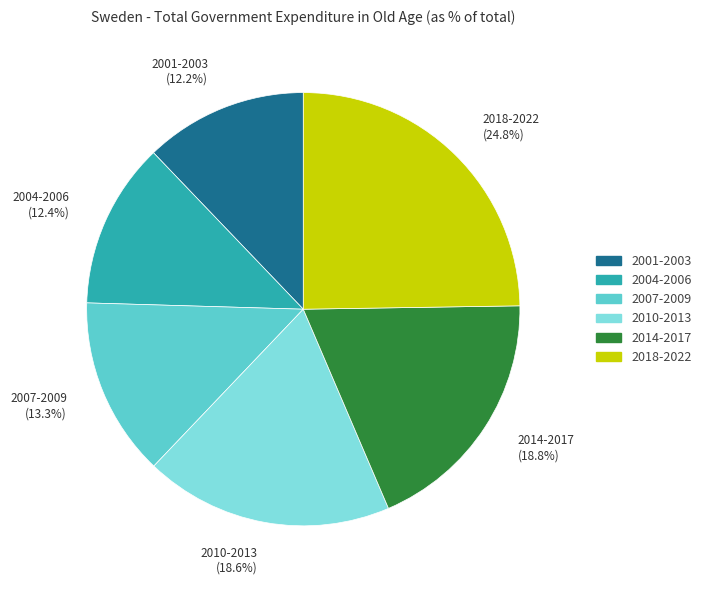

Count the number of slices in the pie.

6